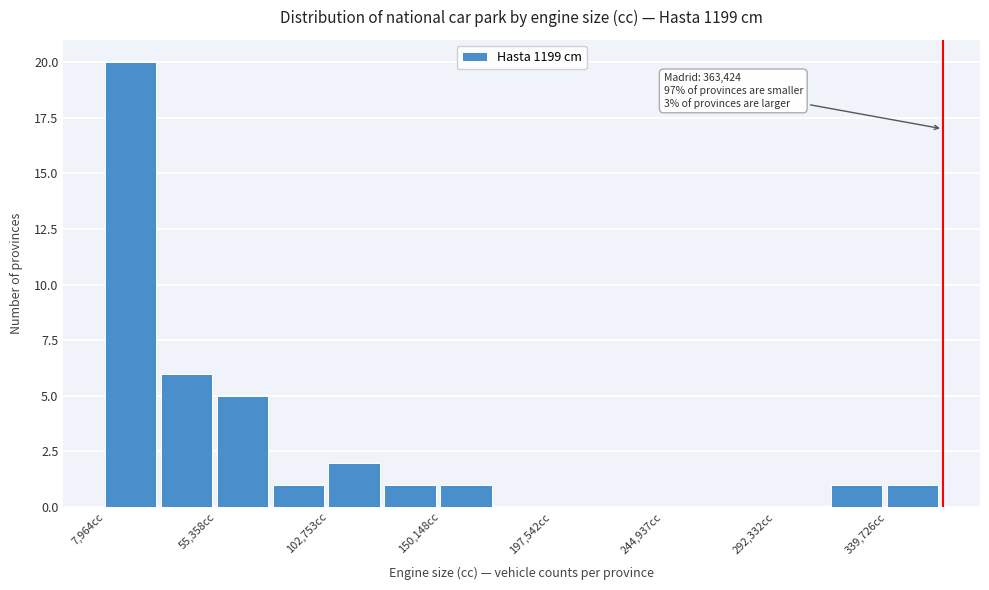

Over which range of the x-axis is the bar tallest?

10000 to 30000